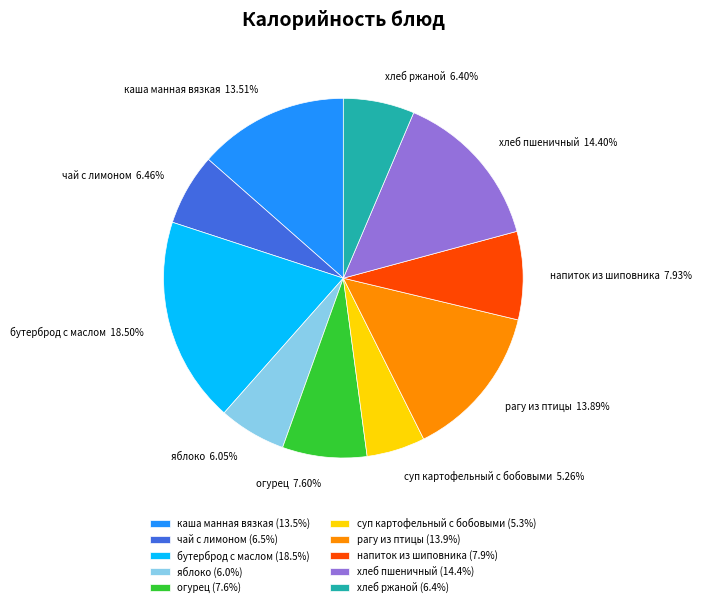

How many segments does this pie chart have?

10